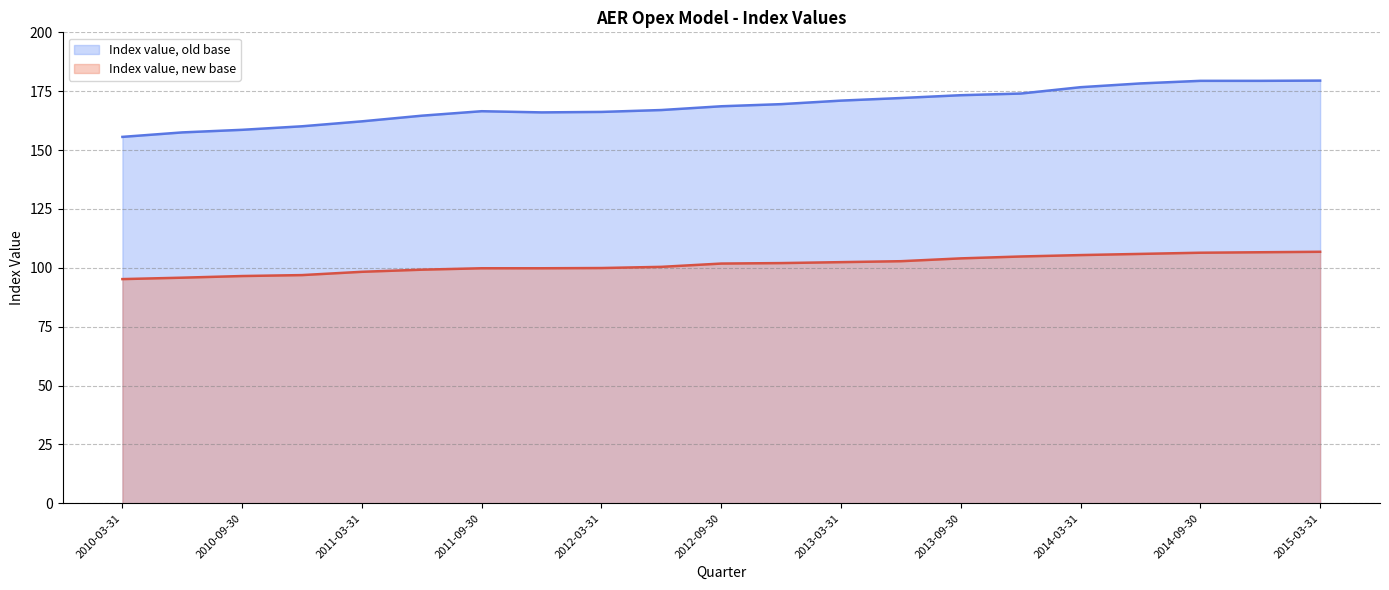

How many series are shown in this chart?

2